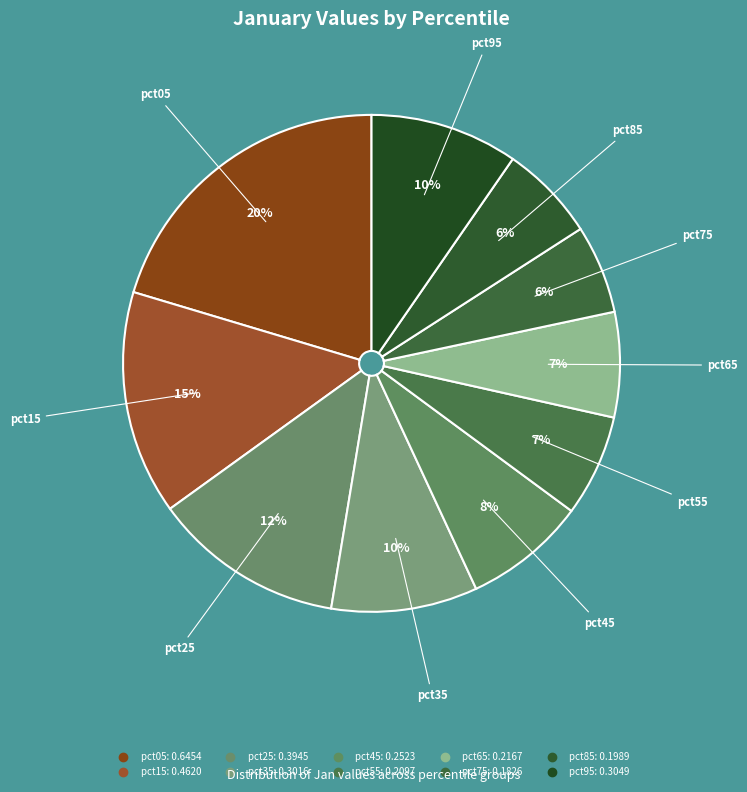

What percentage do pct55 and pct85 together represent?

12.9%